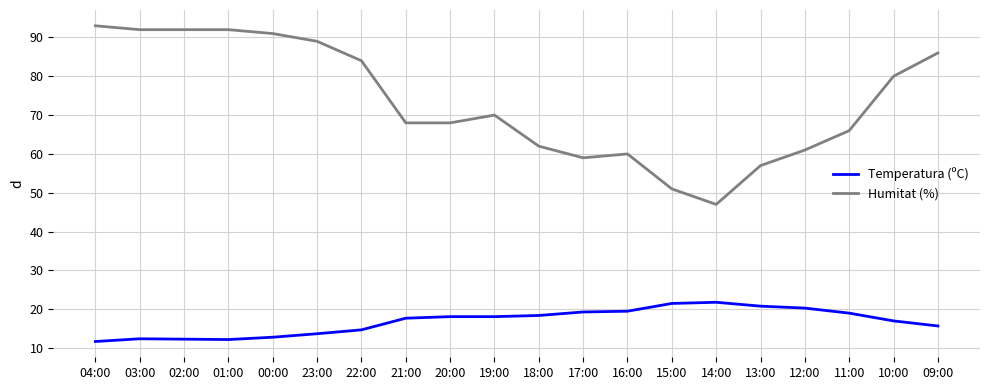

What are all the series names shown in the legend?

Temperatura (ºC), Humitat (%)